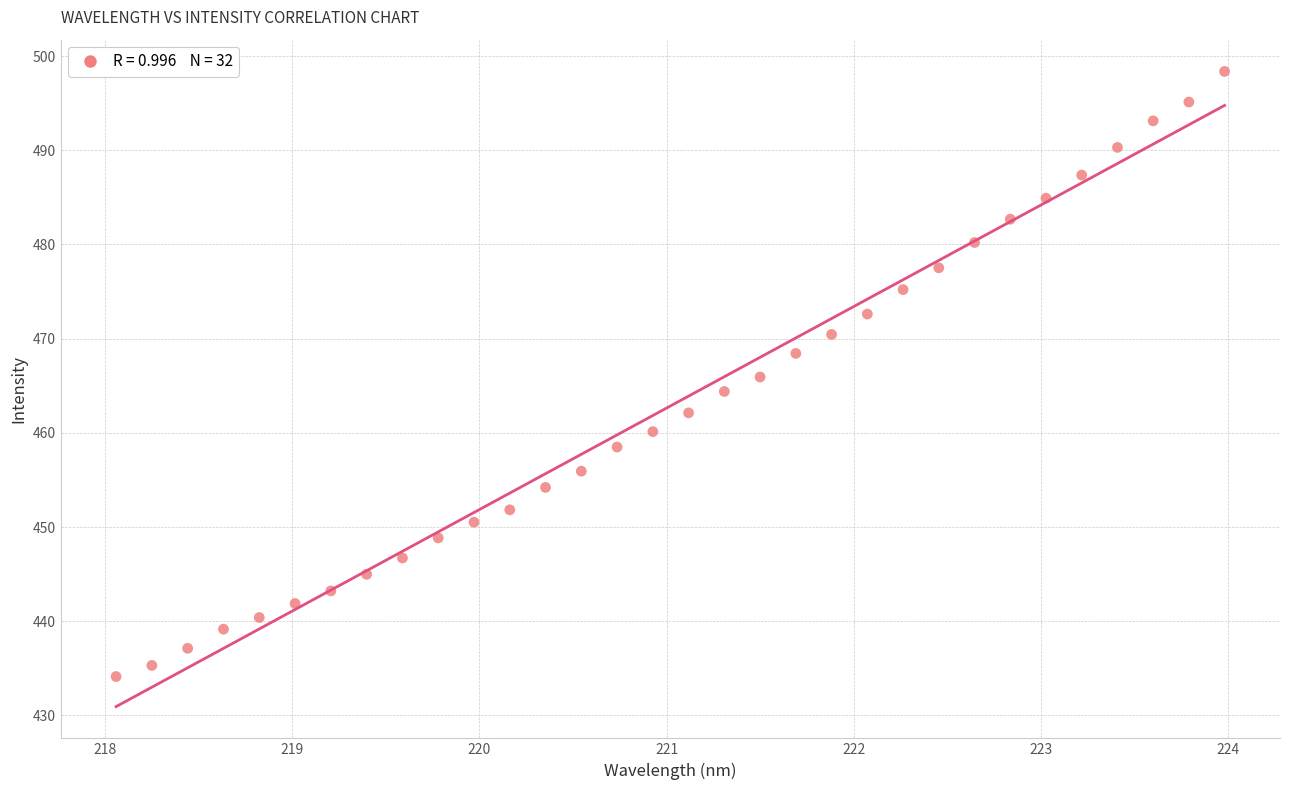

What is the range of Y values (max minus min)?

64.2